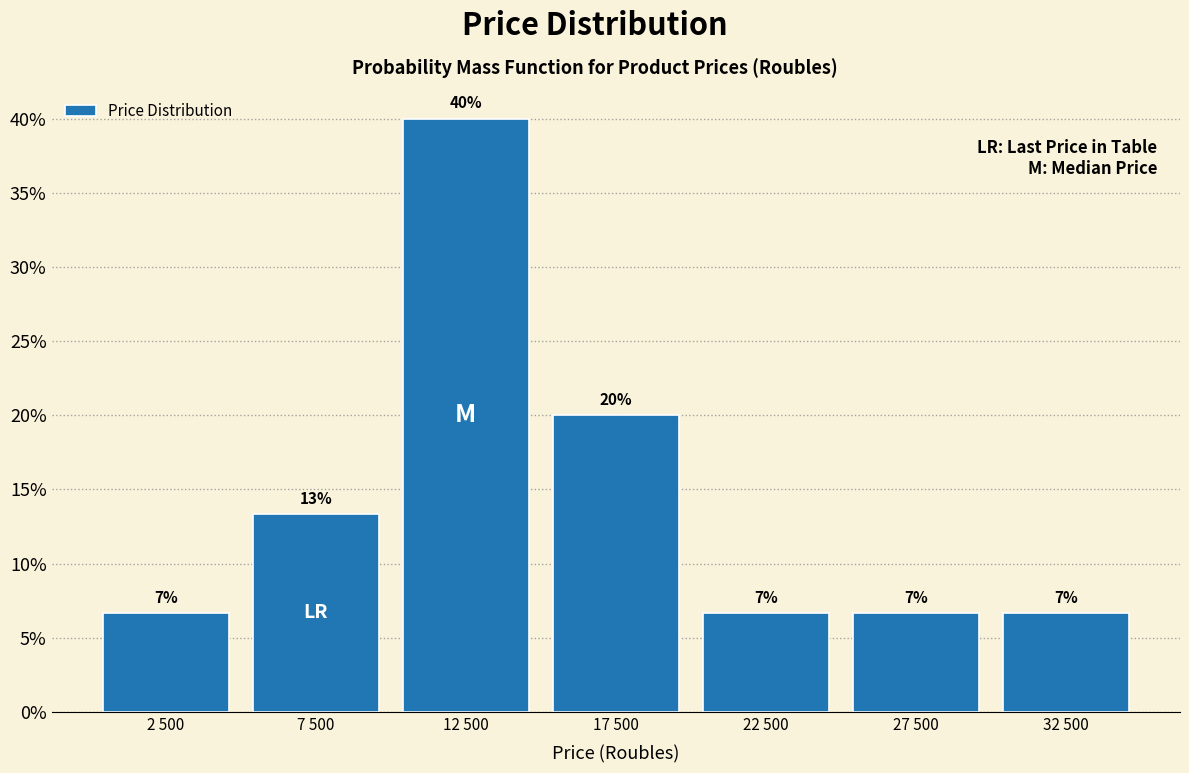

Does the chart contain any negative values?

No